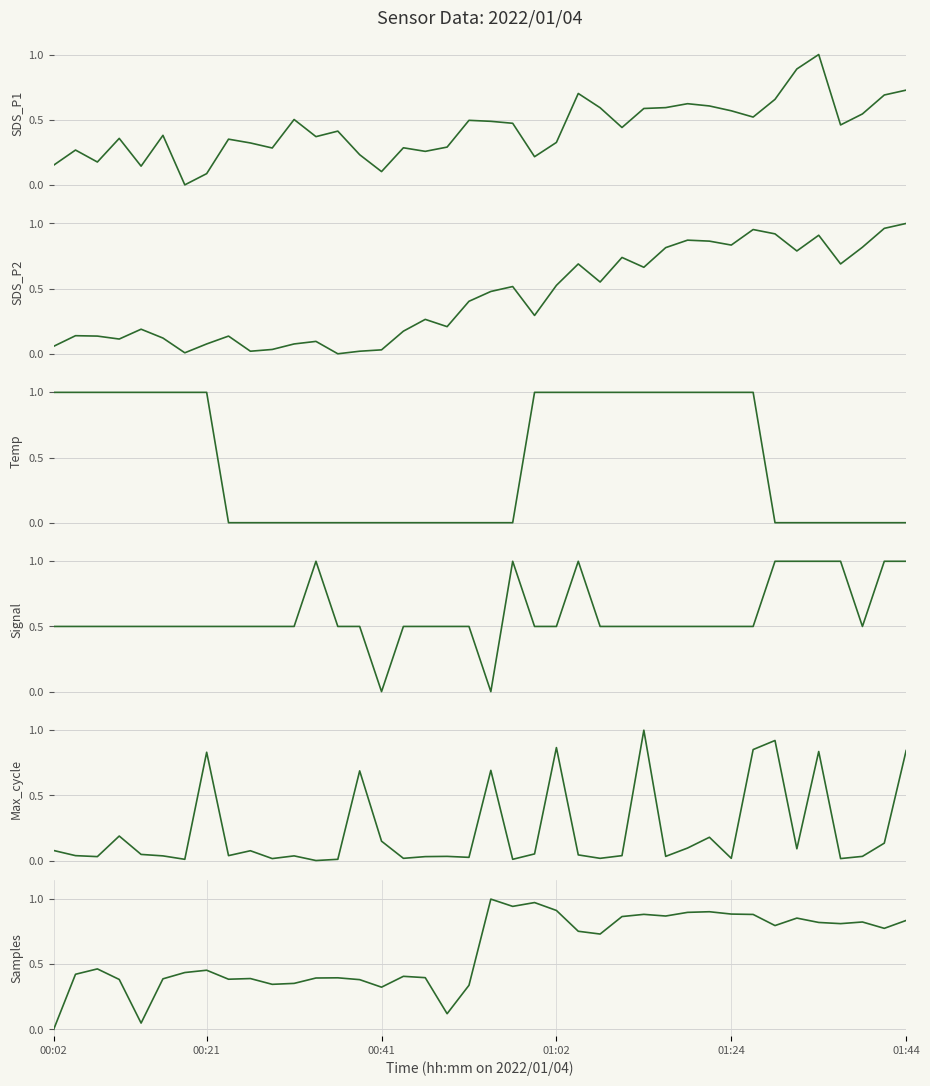

True or false: SDS_P1 and Signal intersect in this chart.

True